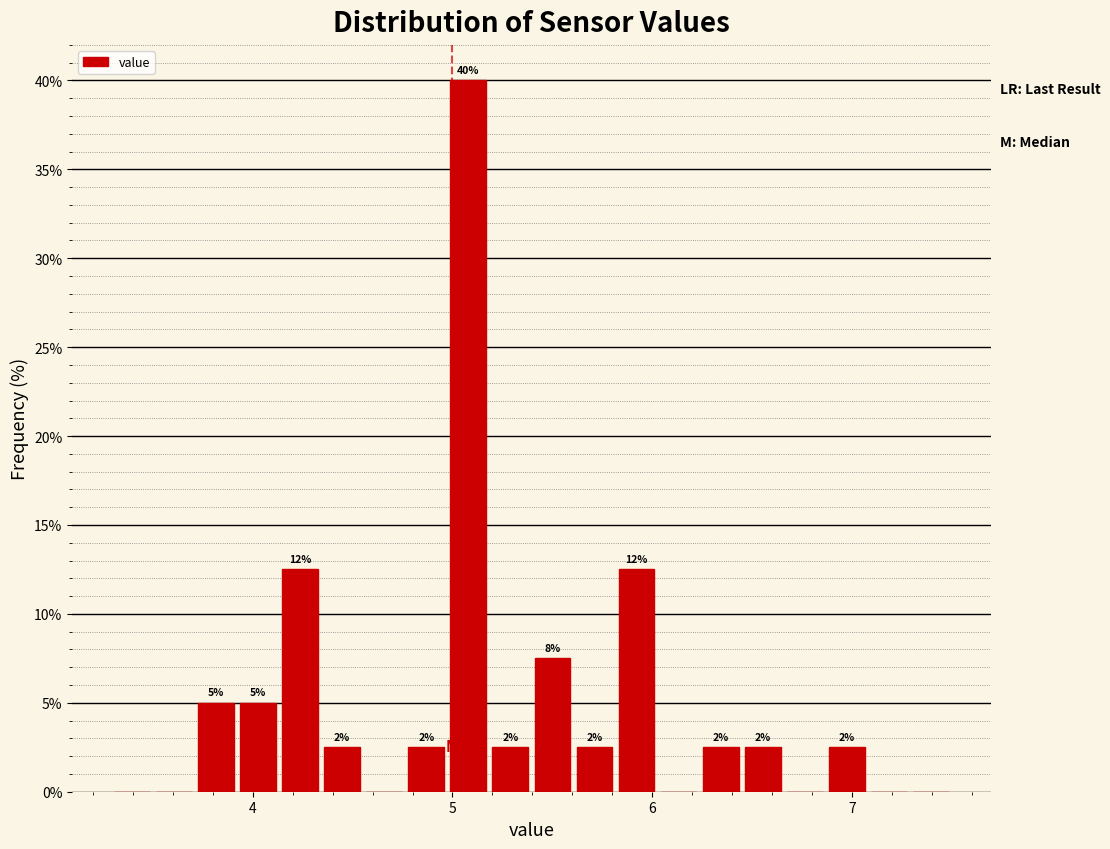

Read against the x-axis, roughly where is the centre of the tallest bar?

5.1